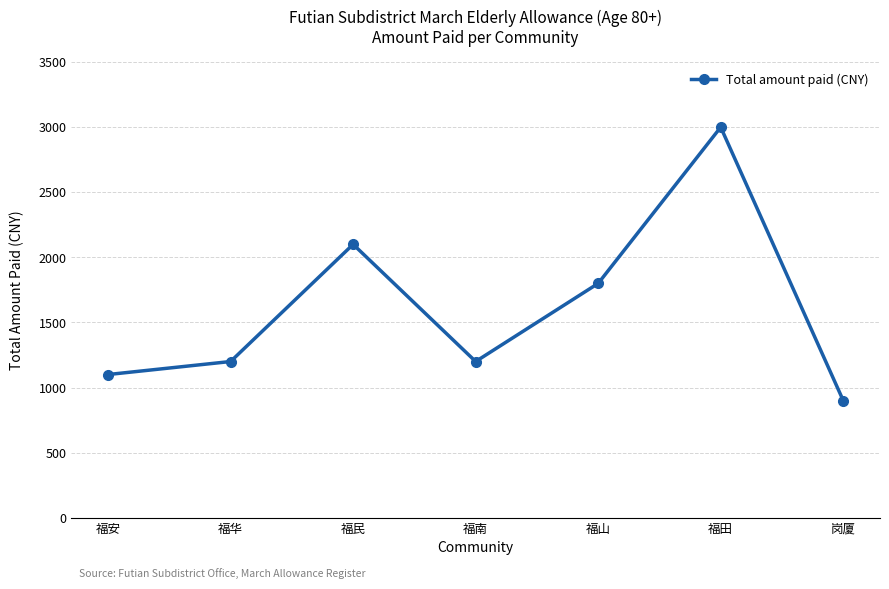

What is the sum of the values at 福田 and 福南?

4200